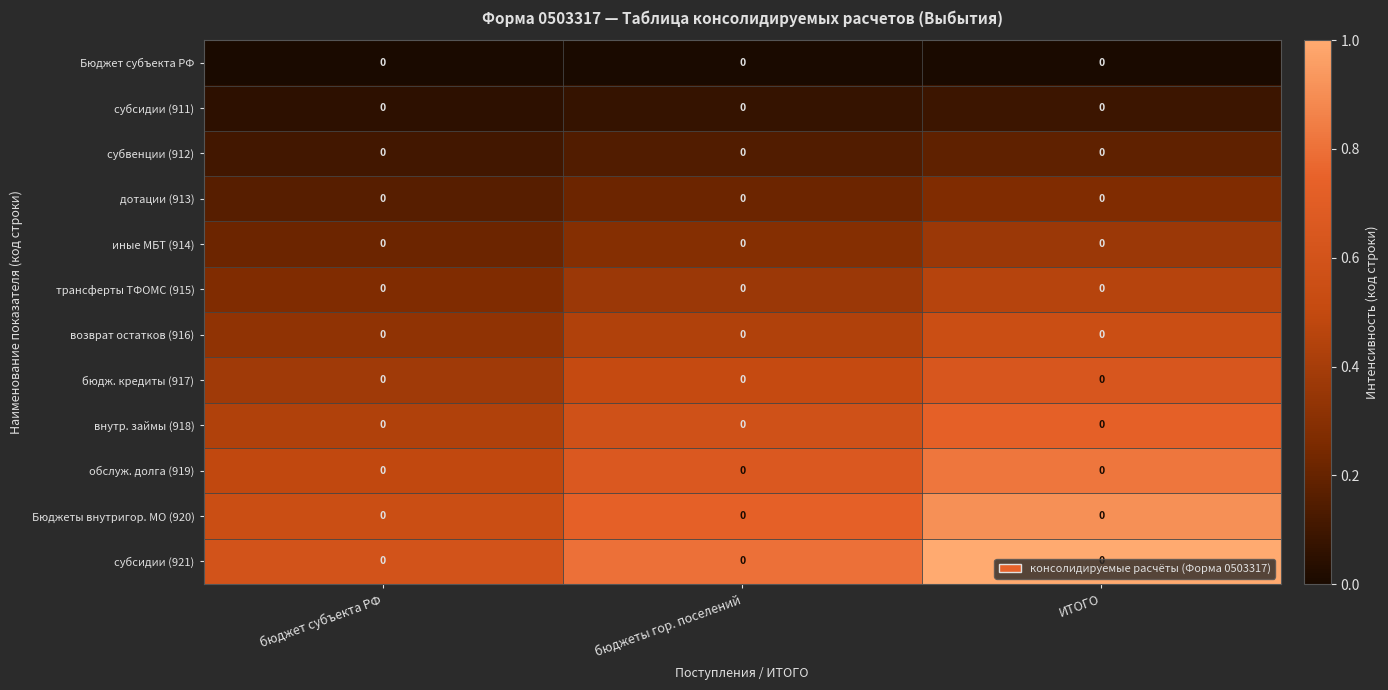

At ИТОГО, list the series in order from largest to smallest.

субсидии (921), Бюджеты внутригор. МО (920), обслуж. долга (919), внутр. займы (918), бюдж. кредиты (917), возврат остатков (916), трансферты ТФОМС (915), иные МБТ (914), дотации (913), субвенции (912), субсидии (911), Бюджет субъекта РФ